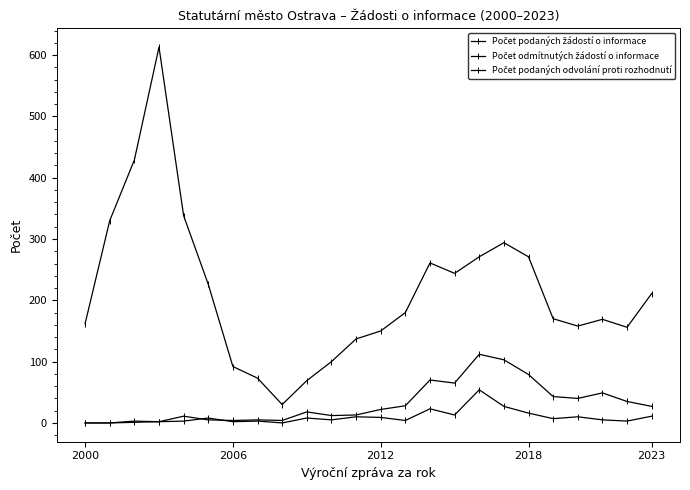

How many data points does each series have?

24